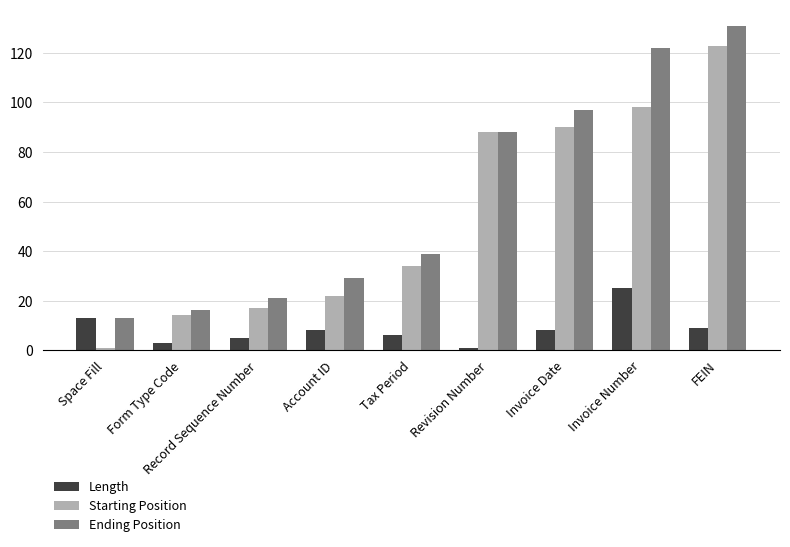

What is the sum of all Length values?

78